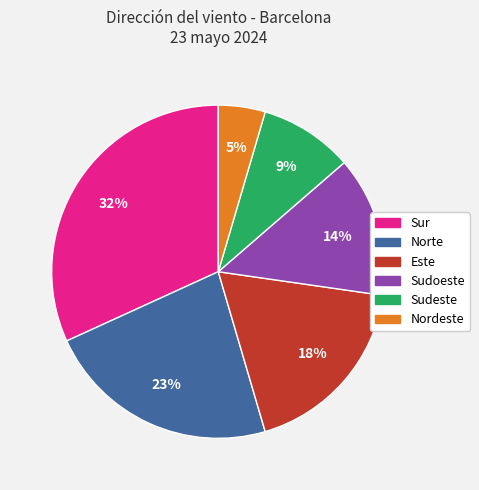

What is the largest slice in the pie chart?

Sur